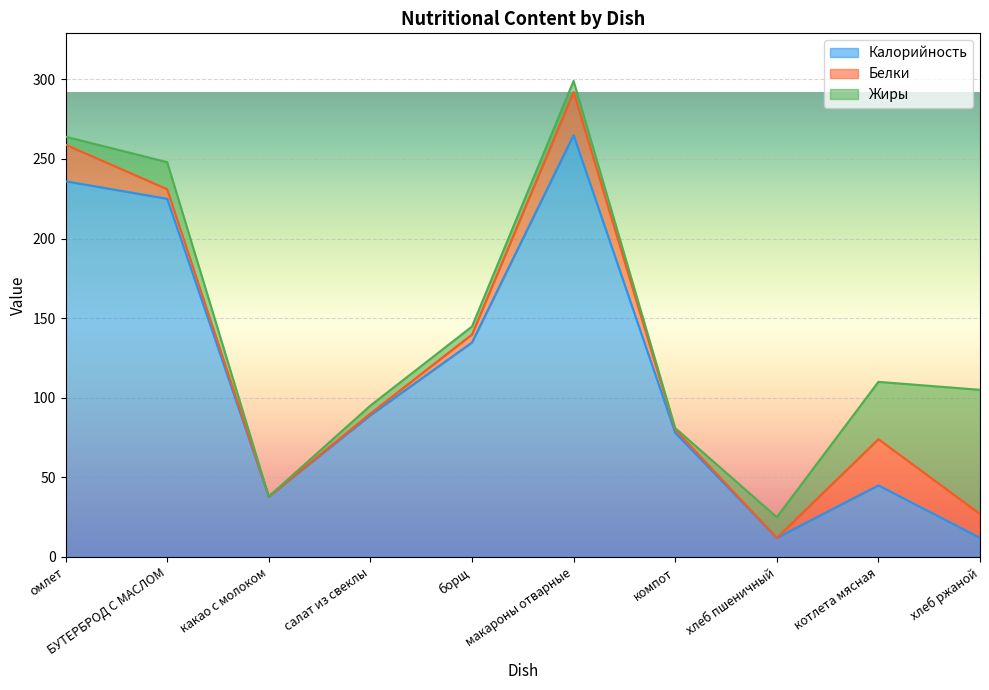

List the series in order of their peak value, highest first.

Калорийность, Жиры, Белки